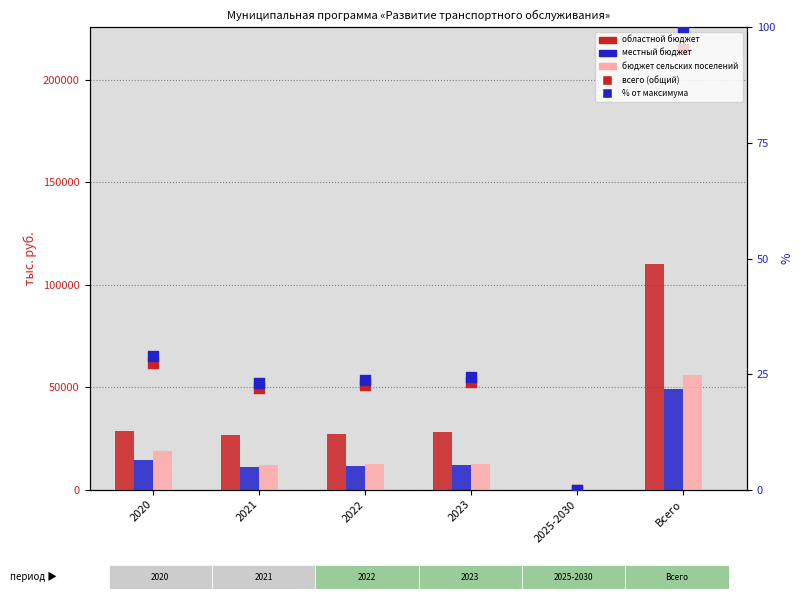

At which category is the sum across all series the highest?

Всего